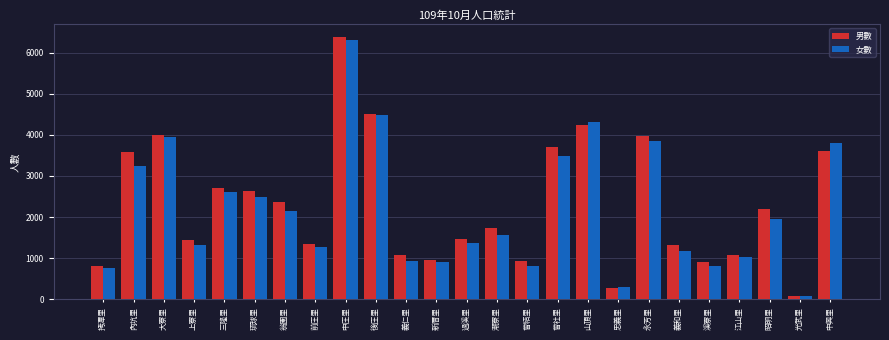

Which label corresponds to the largest value in the chart?

中庄里